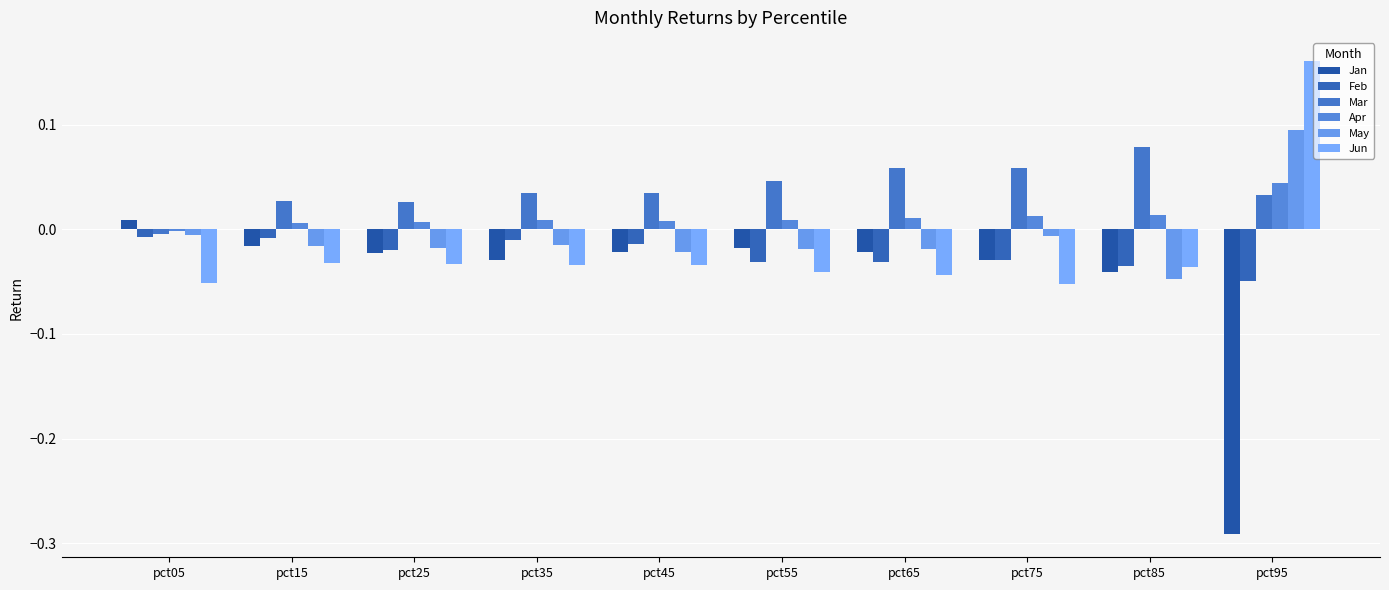

The Apr series shows 0.1 at pct95. True or false?

False